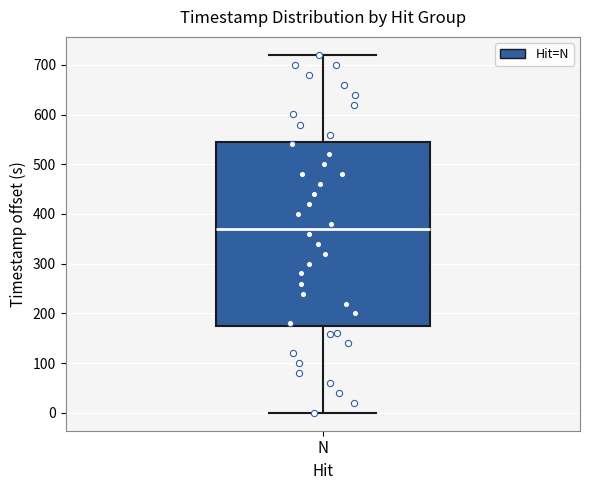

Read this box plot against the y-axis: the position of the median line, the range covered by the box, and the ends of both whiskers. The values are not printed on the chart, so give them approximately, as read against the axis.

median 370, box 180 to 540, whiskers 0 to 720